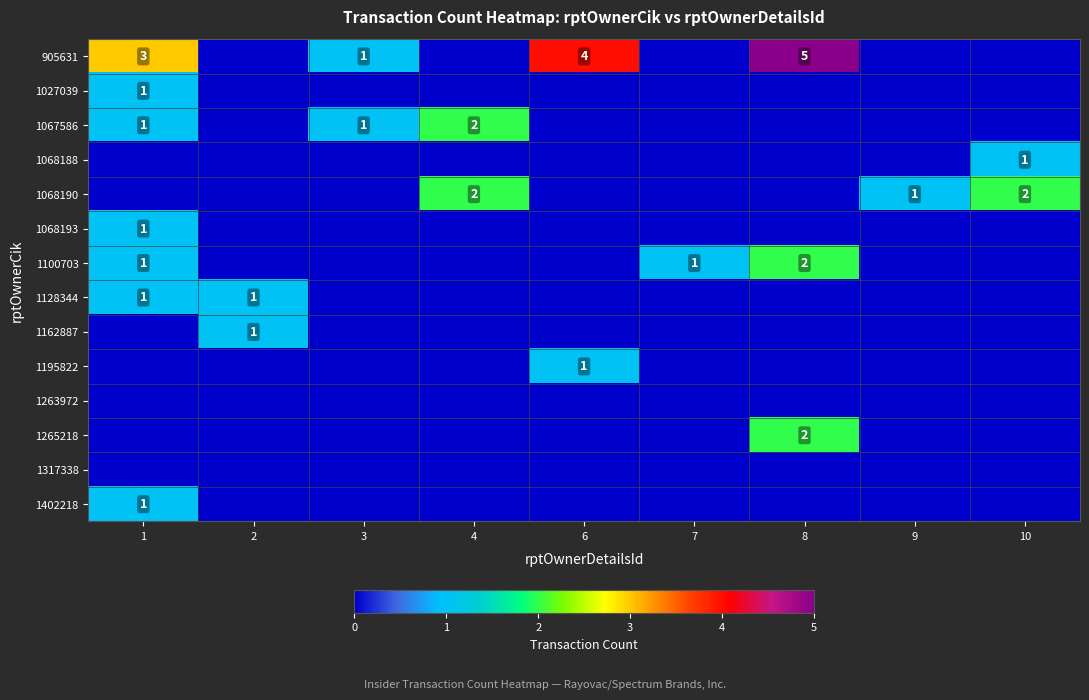

The value of 1100703 at 8 is 3. True or false?

False